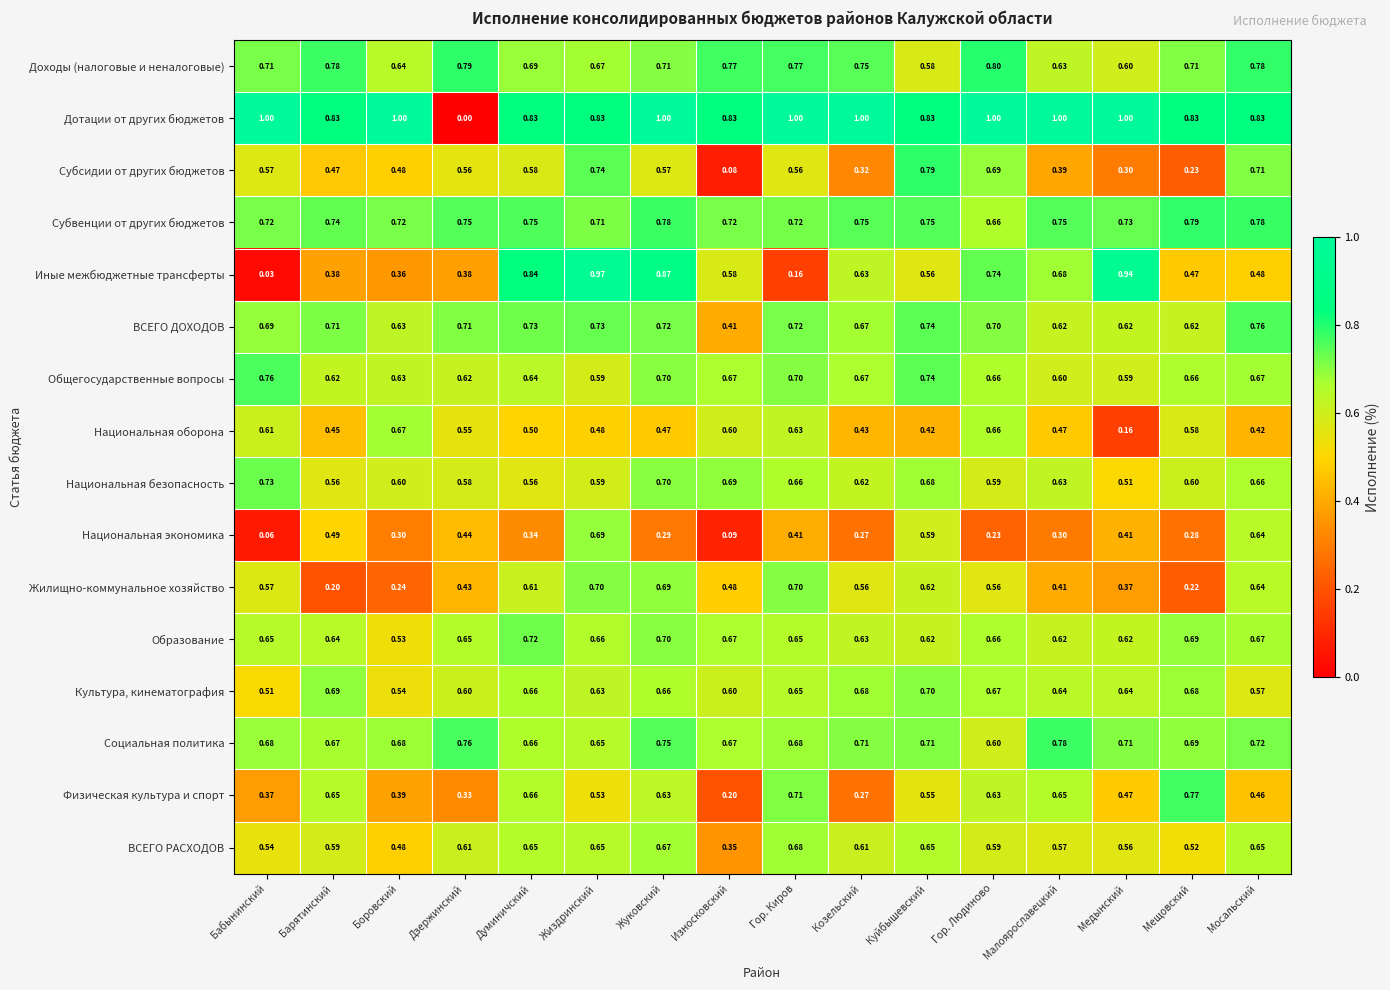

Where is Доходы (налоговые и неналоговые) nearest to the value 0?

Куйбышевский